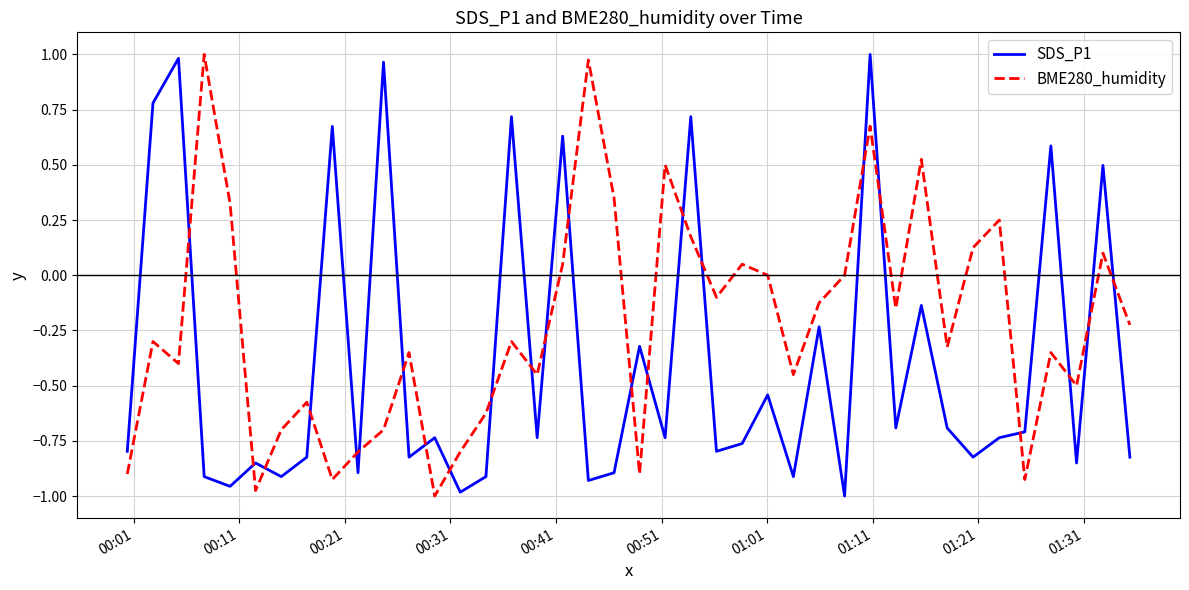

How many distinct data groups are displayed?

2